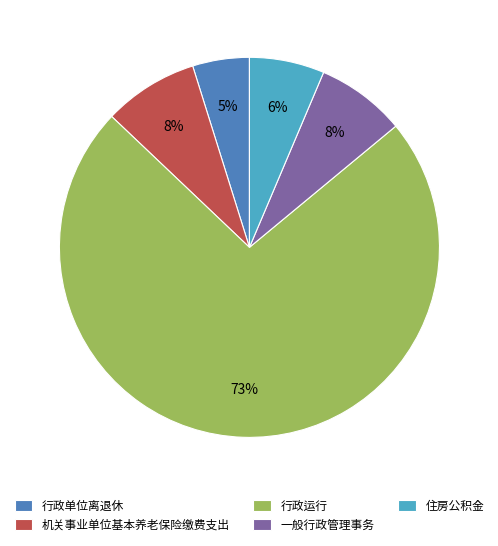

Is there any slice that represents more than half of the pie?

Yes